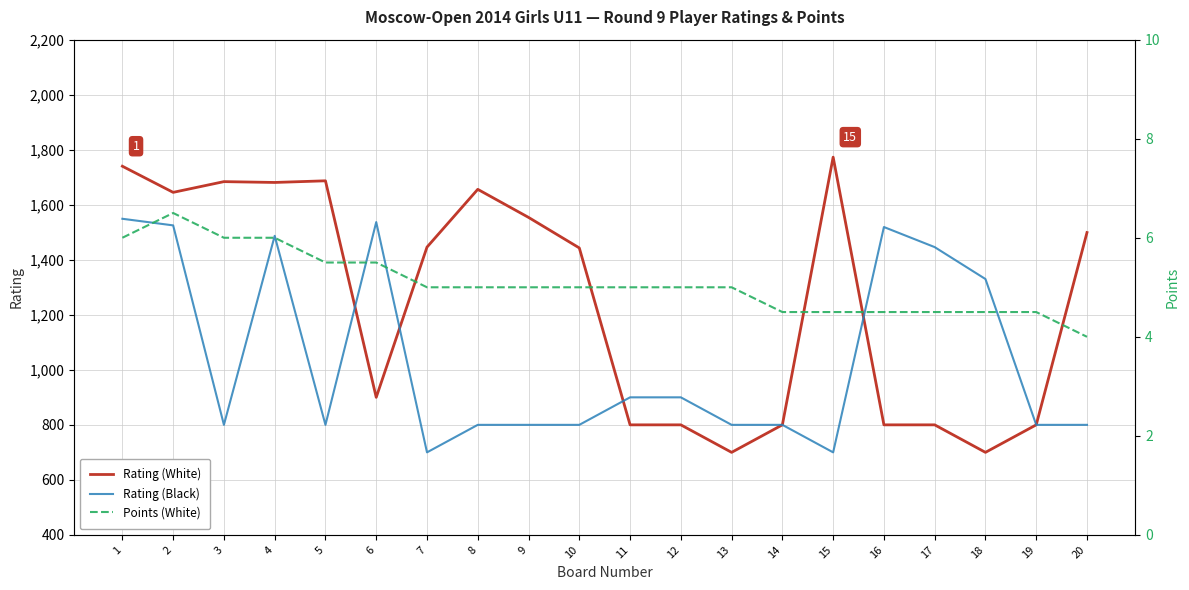

Is it true that Rating (White) equals 2167.5 at 2?

False